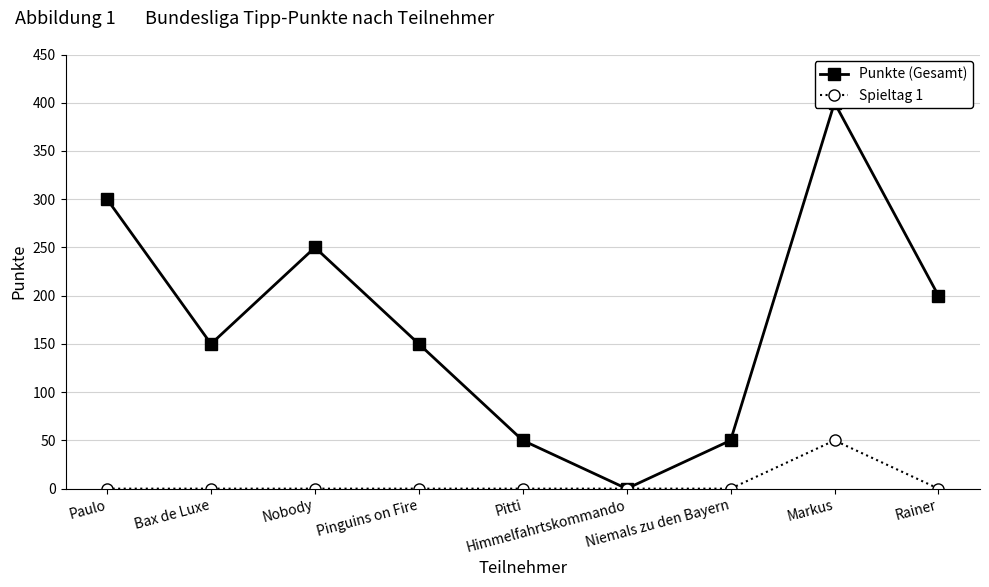

True or false: Punkte (Gesamt) and Spieltag 1 cross at least once.

False